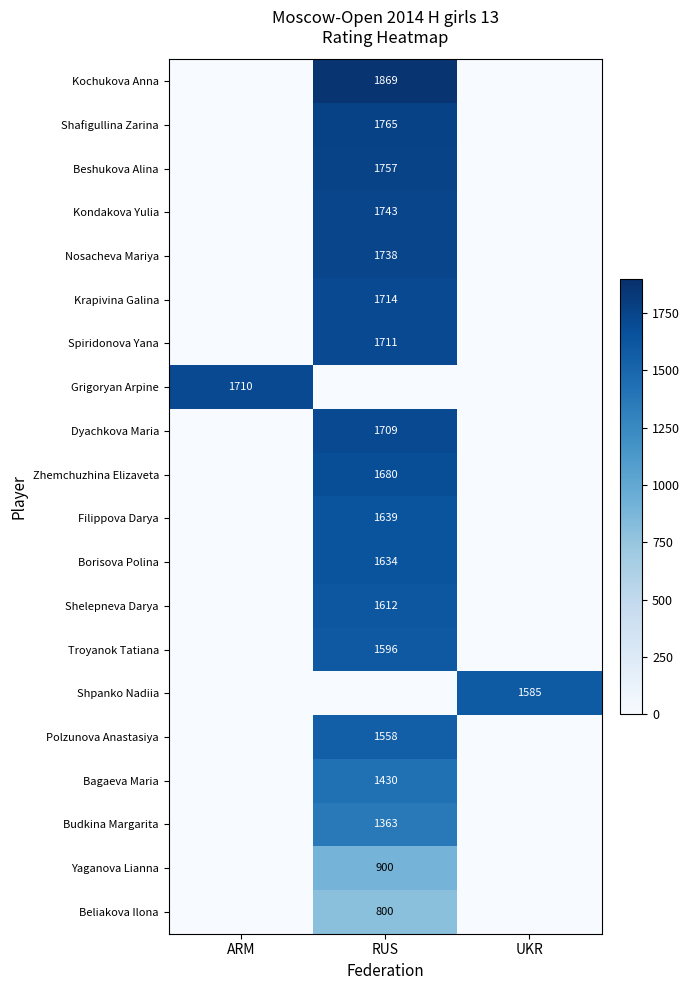

Is it true that Shafigullina Zarina equals 3050 at RUS?

False